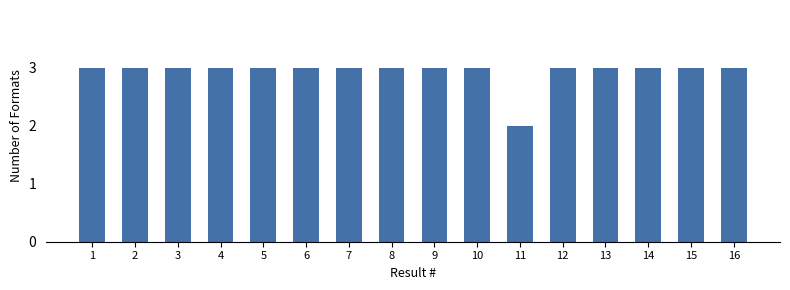

What is the smallest value displayed?

2